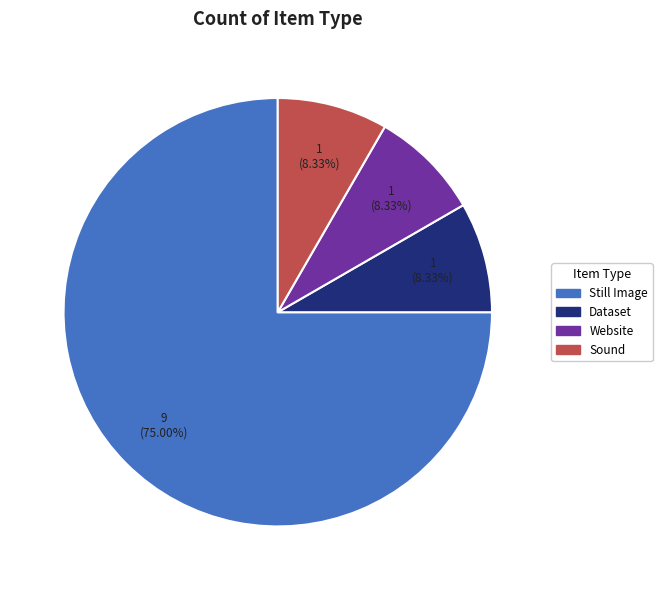

Is the sum of Sound and Dataset greater than half?

No